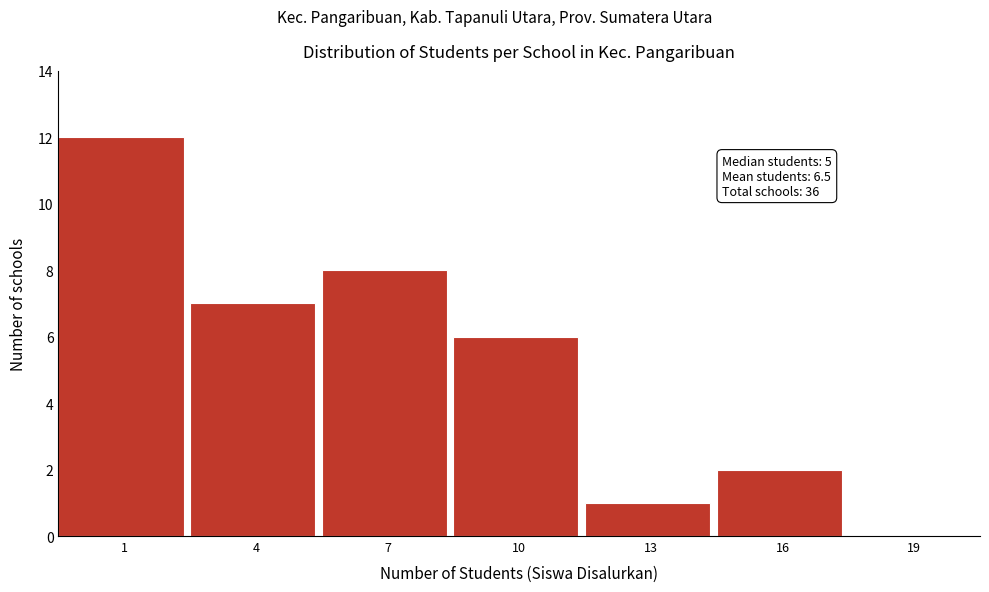

Reading right to left, extract all data points from this chart.

19=0	16=2	13=1	10=6	7=8	4=7	1=12